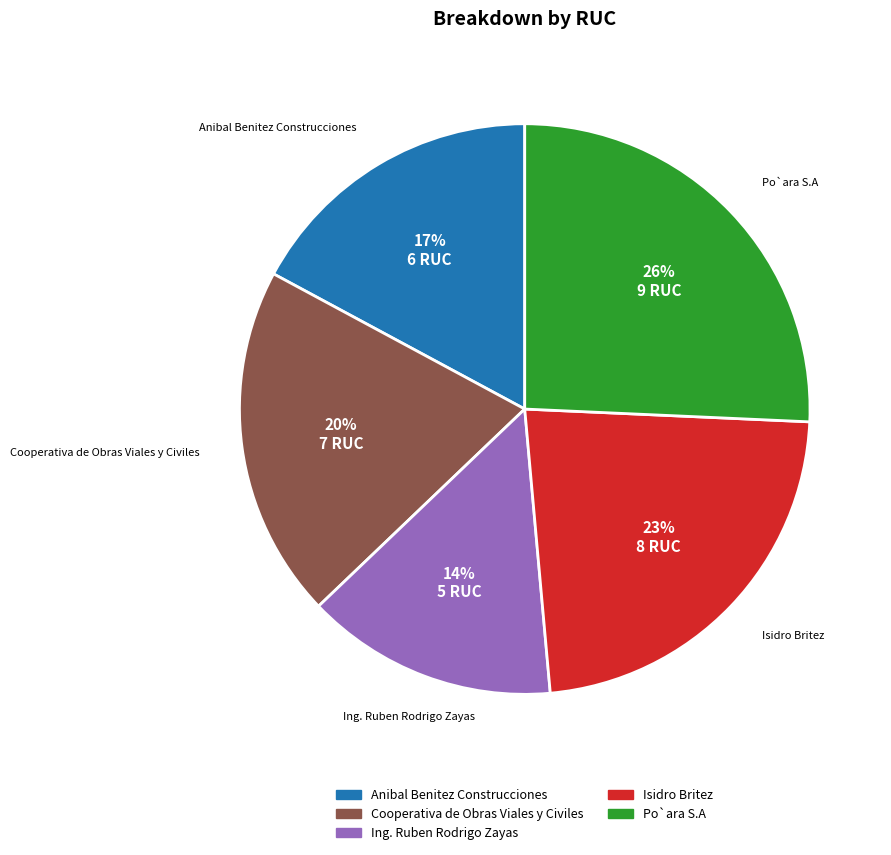

Count the number of slices in the pie.

5